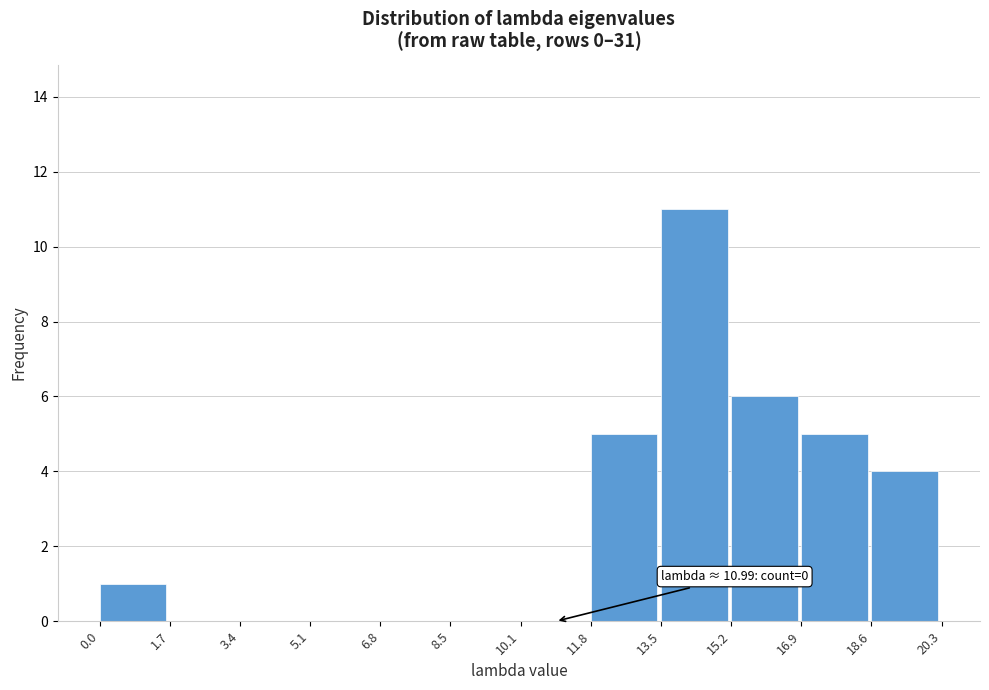

Which range on the x-axis has the tallest bar?

13.5 to 15.2